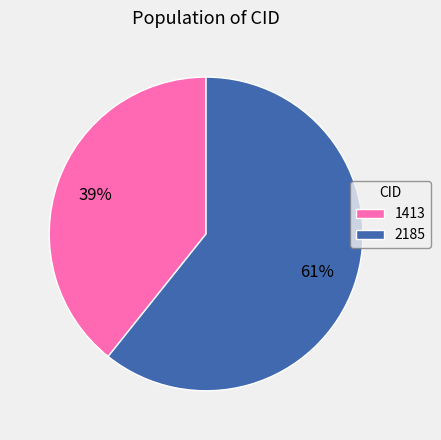

To the nearest percent, what percentage of the pie is 1413?

39%